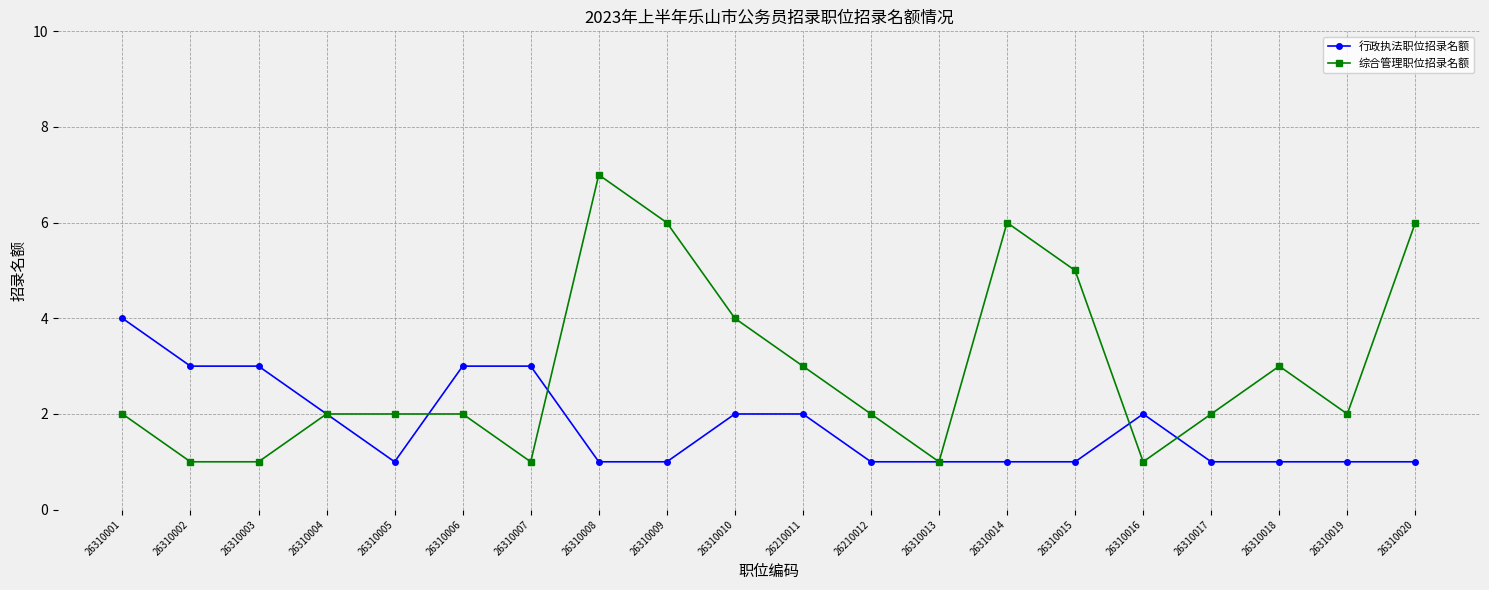

How many data points does each series have?

20